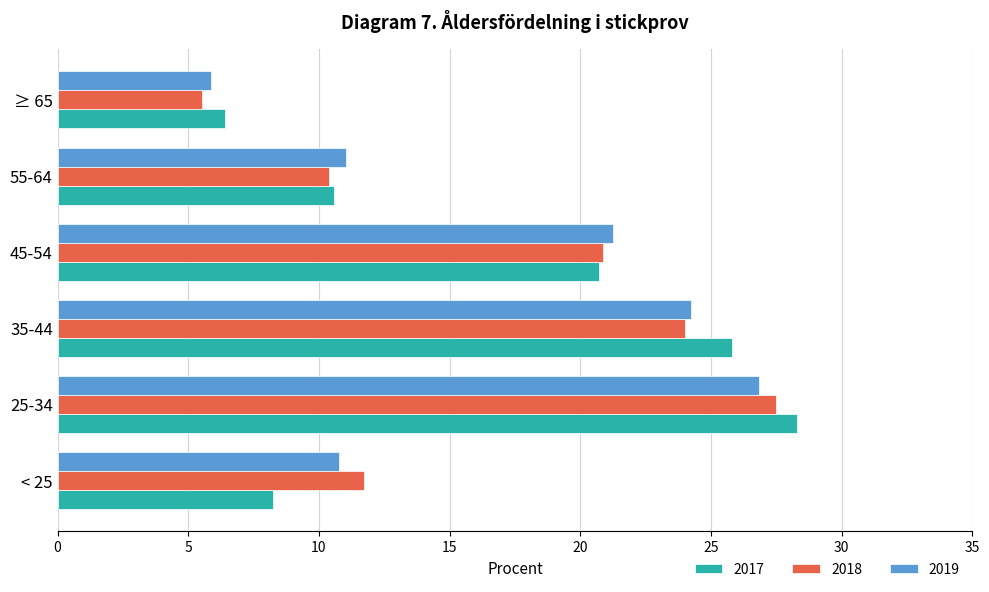

How many data points in 2017 are above 20?

3